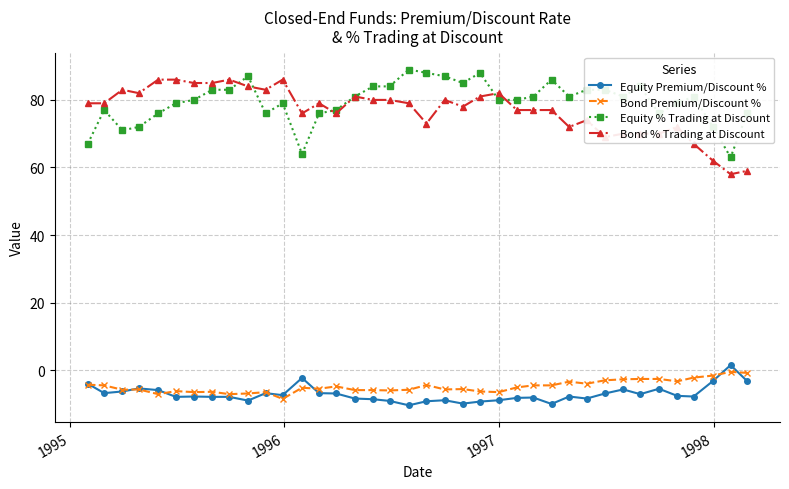

True or false: Equity Premium/Discount % and Bond % Trading at Discount cross at least once.

False